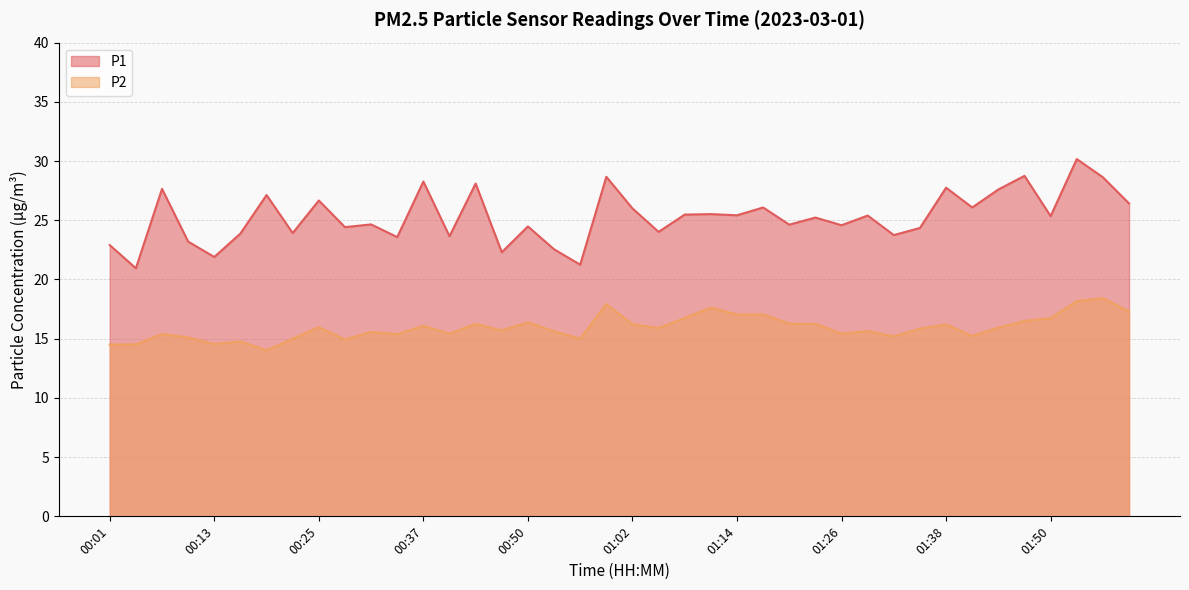

What is the total value across all series at 00:50?

40.9